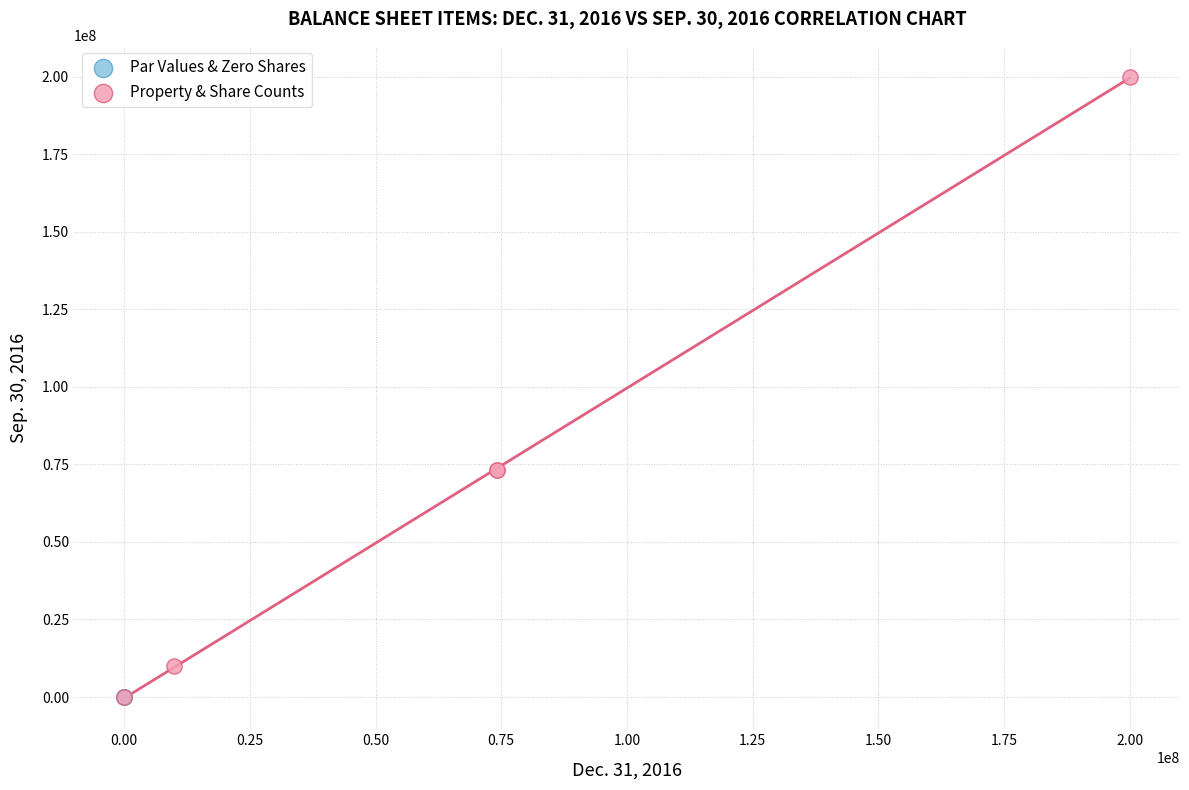

Which series has the widest spread of Y values?

Property & Share Counts